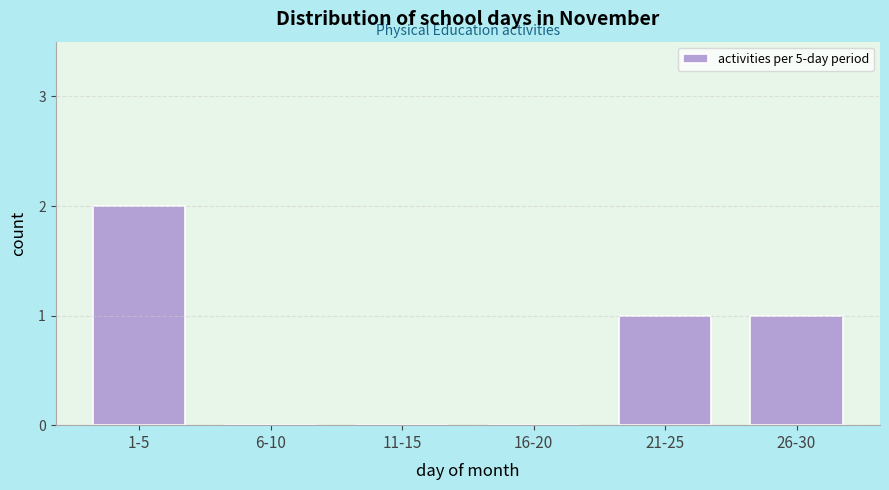

Reading right to left, transcribe all the data shown in this chart.

26-30=1	21-25=1	16-20=0	11-15=0	6-10=0	1-5=2